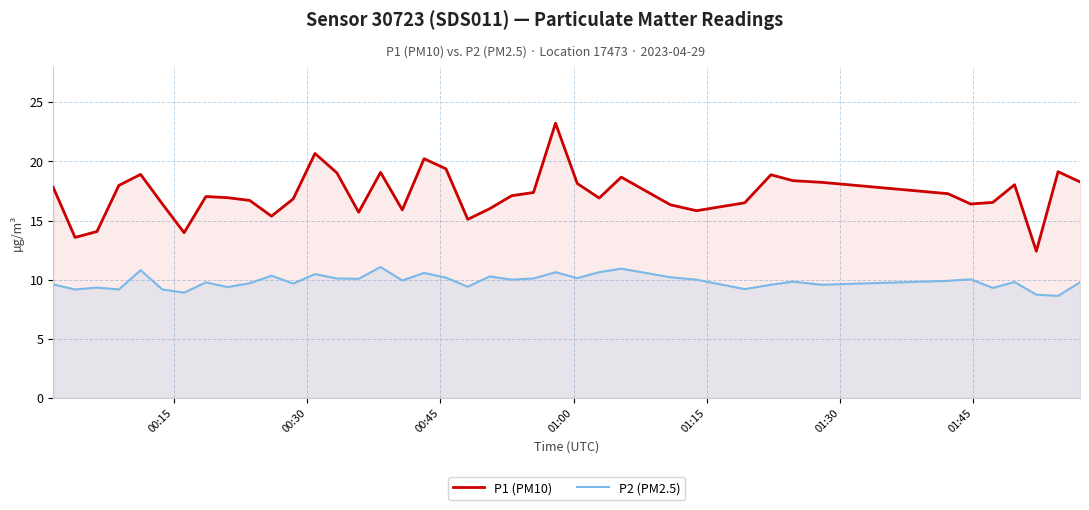

Rank the series by their average value, from highest to lowest.

P1 (PM10), P2 (PM2.5)